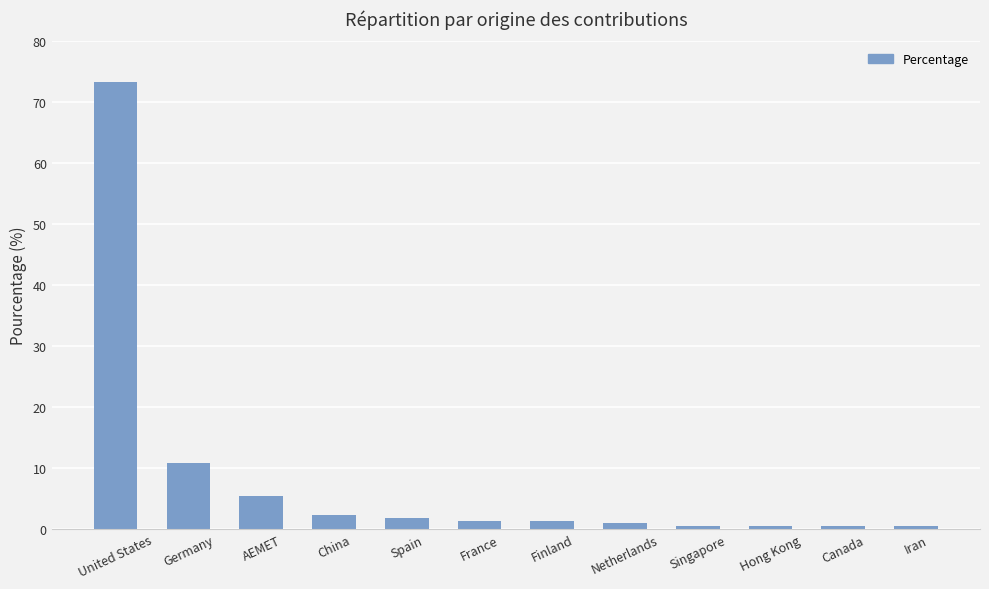

At which label is the value closest to 36?

Germany